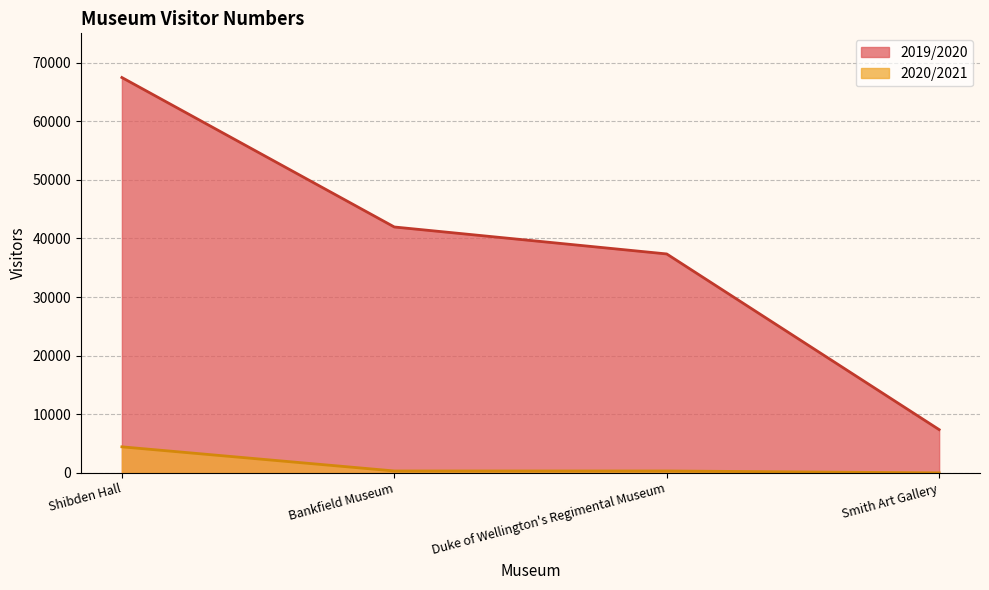

True or false: 2019/2020 and 2020/2021 cross at least once.

False